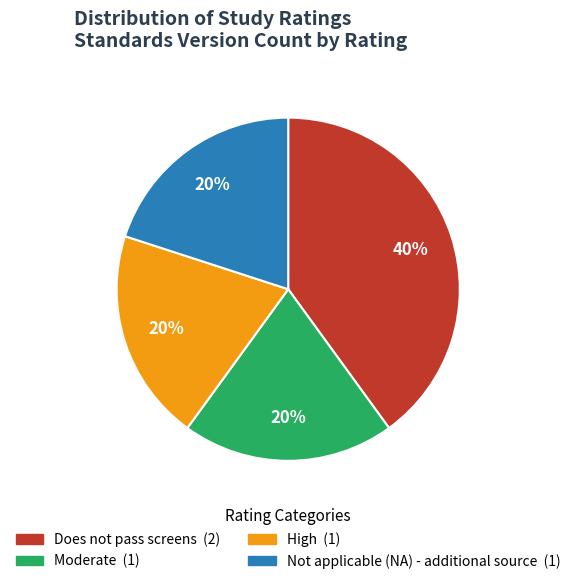

Is there a majority slice in this chart?

No